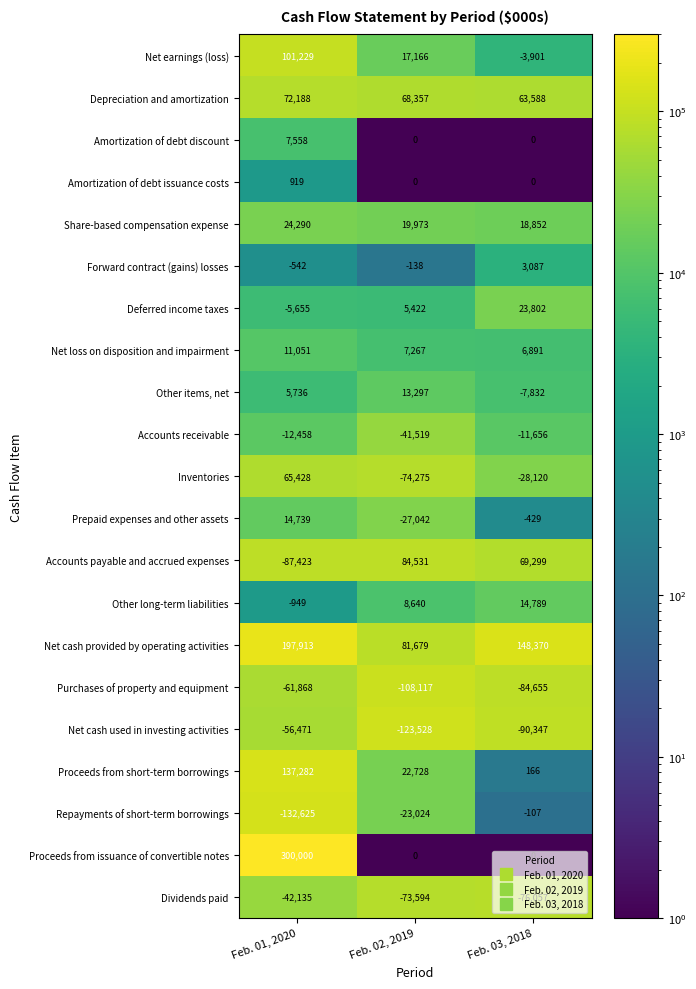

What is the total value across all series at Feb. 01, 2020?

538207